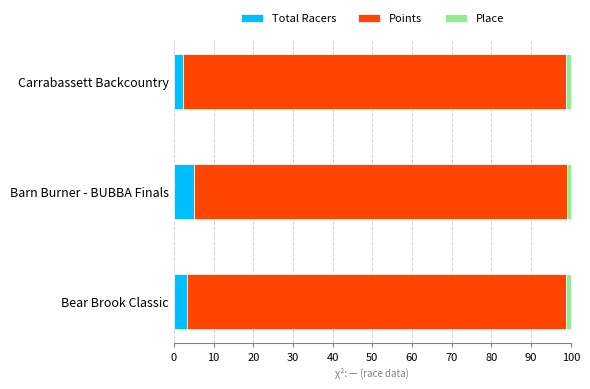

True or false: Total Racers has a value of 3.3 at Bear Brook Classic.

True